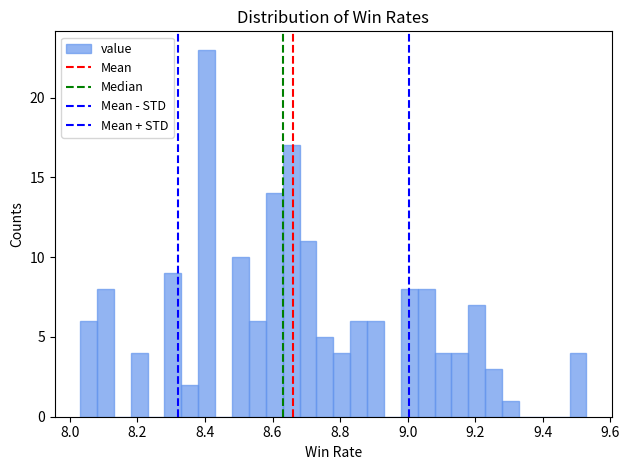

Around what value on the x-axis is the tallest bar? Give the approximate position of its centre, as read against the axis.

8.40